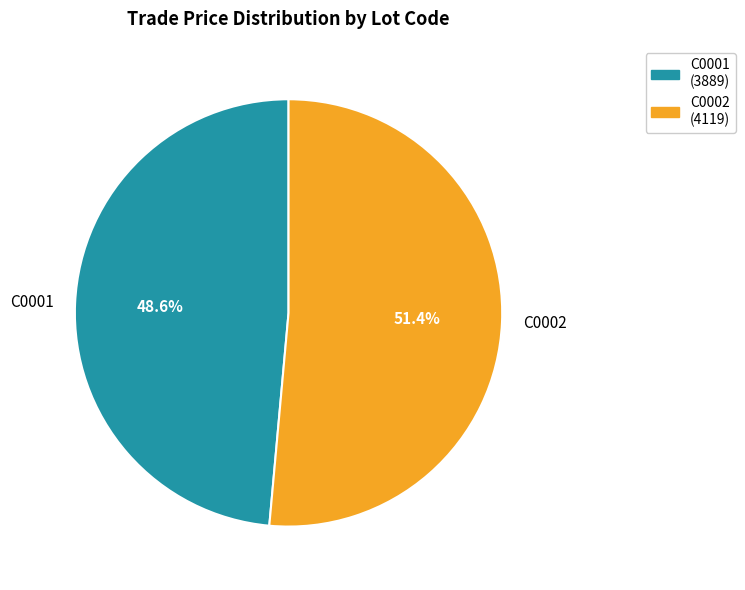

To the nearest percent, what is the combined percentage of C0002 and C0001?

100%